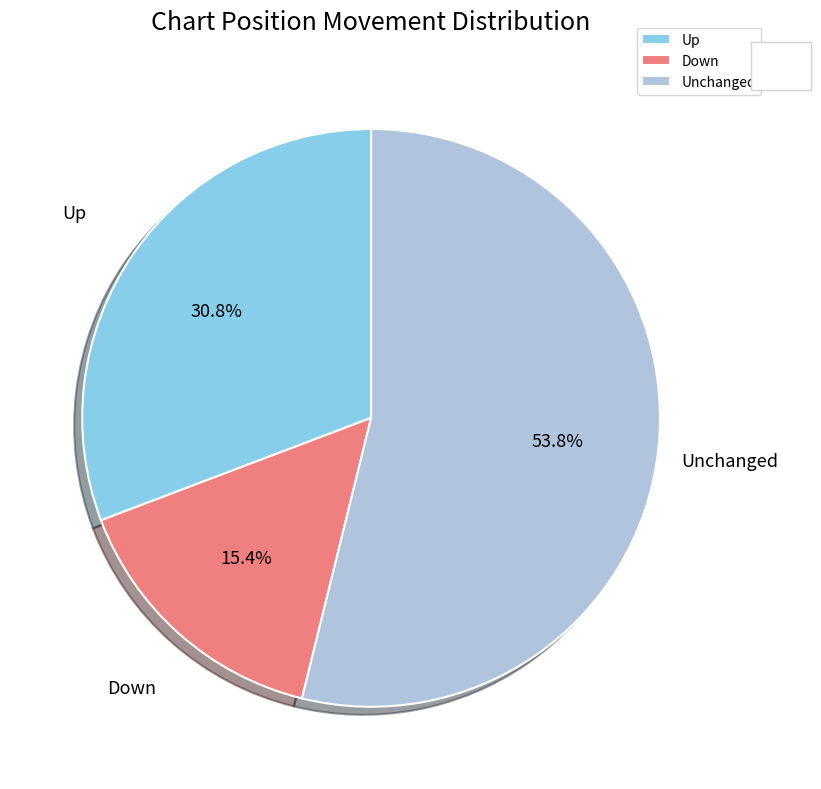

How many slices are in this pie chart?

3